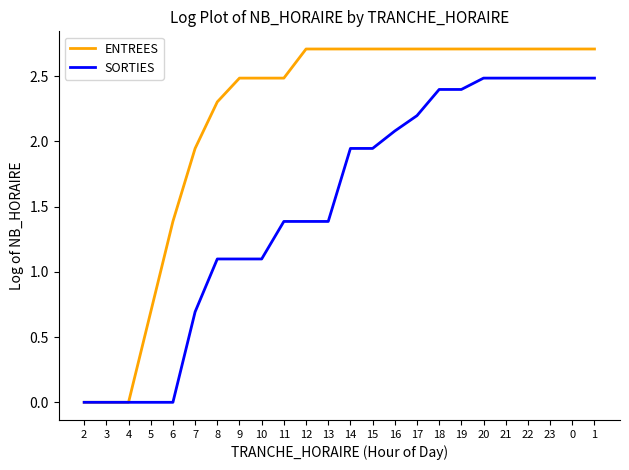

Is the value of SORTIES at 22 greater than the value of ENTREES at 18?

No